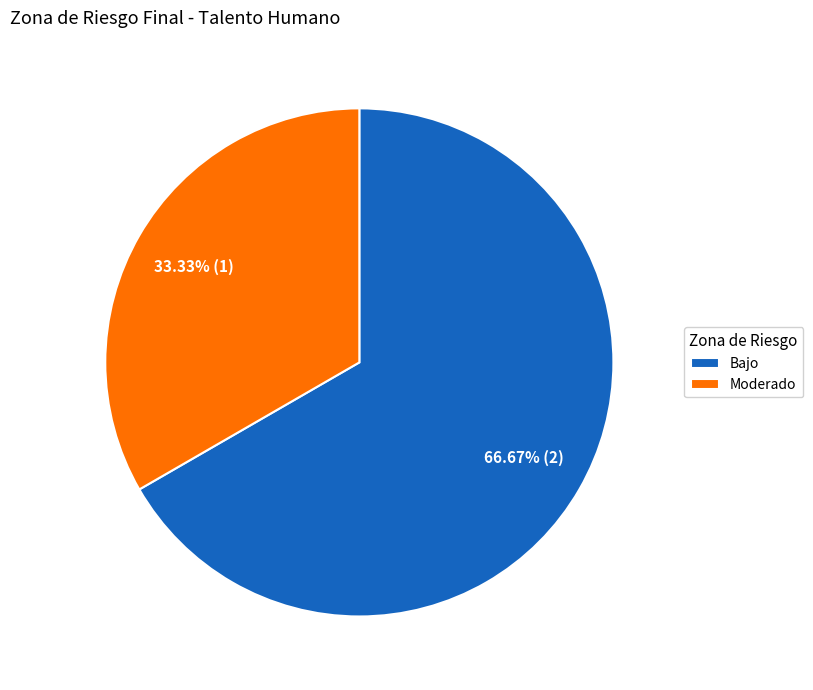

What portion of the pie excludes Moderado?

66.7%